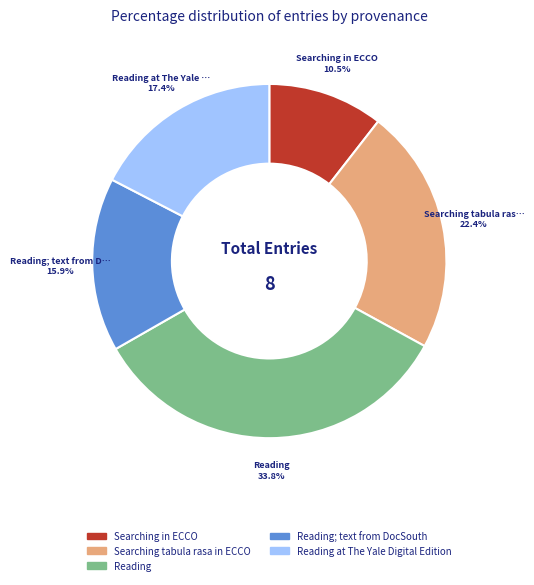

Count the number of slices in the pie.

5